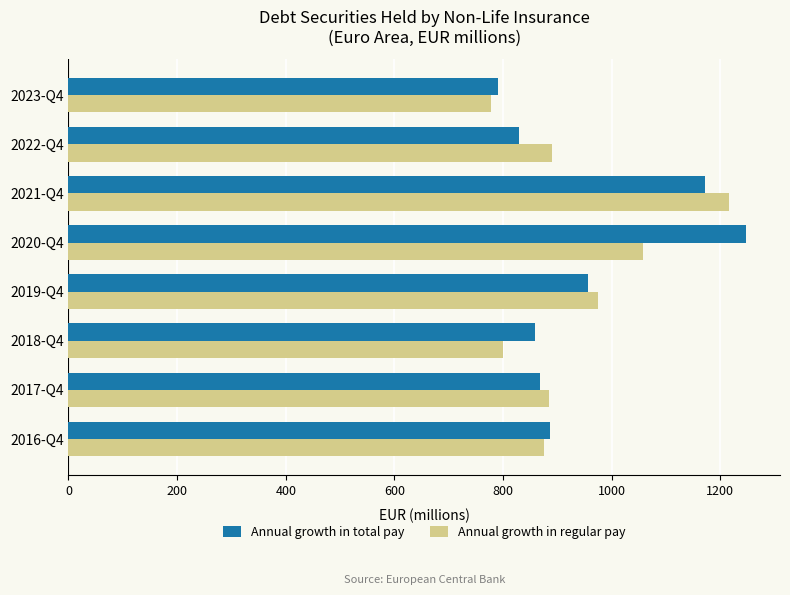

Where is Annual growth in regular pay nearest to the value 996?

2019-Q4